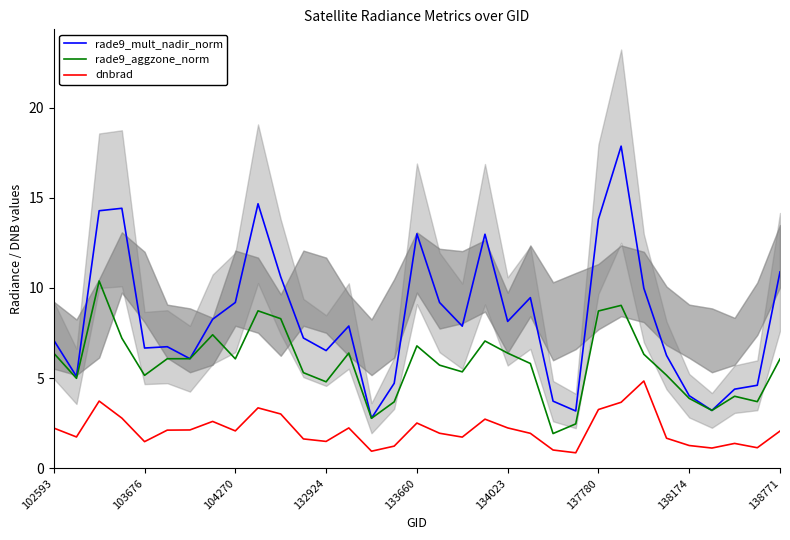

At how many categories does at least one series exceed 8?

15